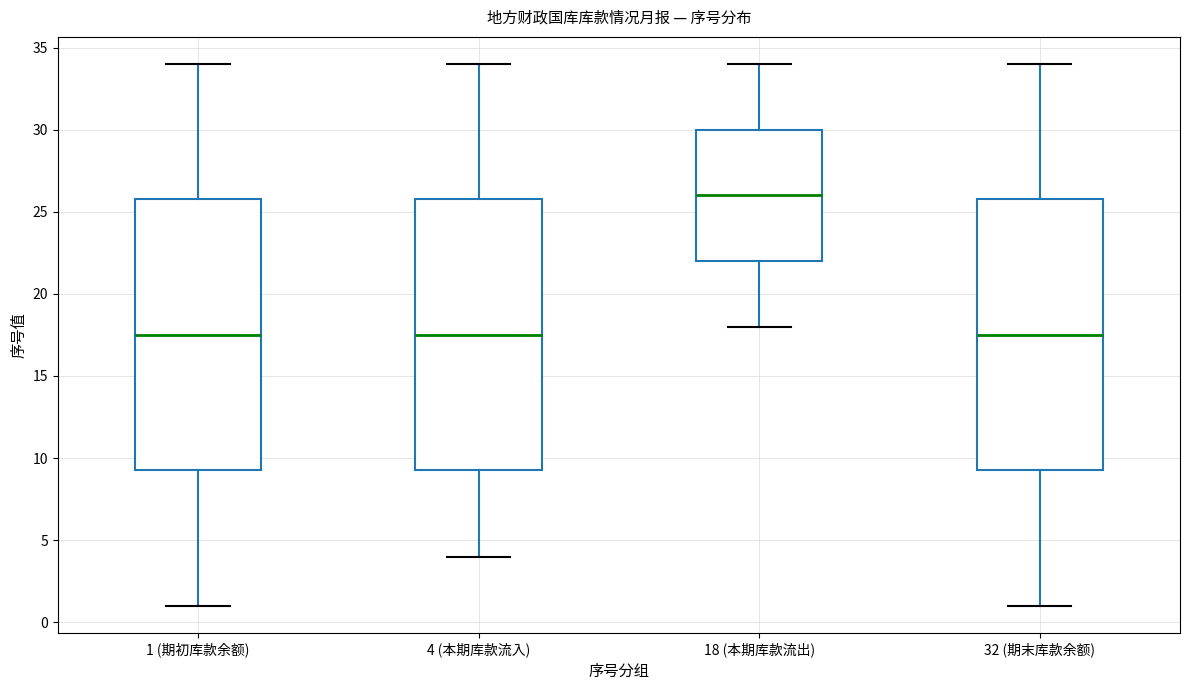

Reading left to right, transcribe this box plot: for each box, give where its median line is, the range the box spans, and where its two whiskers end, as read against the y-axis. The values are not printed on the chart, so give them approximately, as read against the axis.

1 (期初库款余额): median 17.5, box 9.5 to 26.0, whiskers 1.0 to 34.0
4 (本期库款流入): median 17.5, box 9.5 to 26.0, whiskers 4.0 to 34.0
18 (本期库款流出): median 26.0, box 22.0 to 30.0, whiskers 18.0 to 34.0
32 (期末库款余额): median 17.5, box 9.5 to 26.0, whiskers 1.0 to 34.0